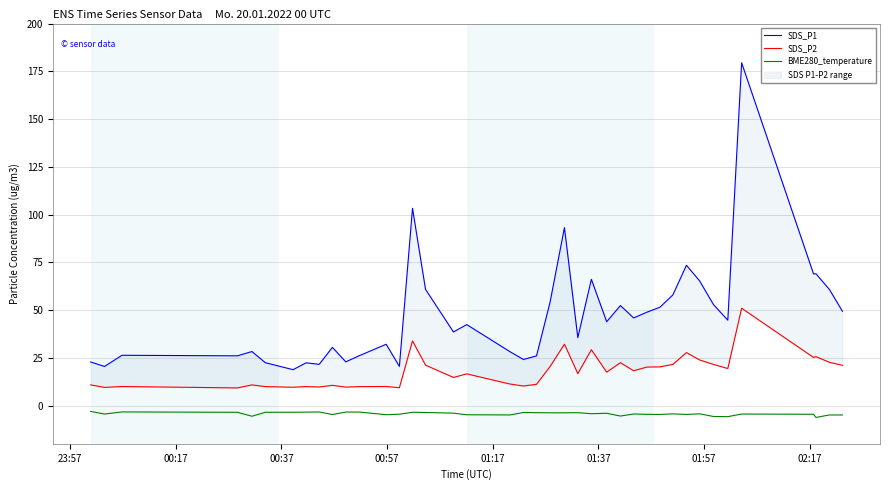

How many data points in SDS_P1 are less than 43?

20